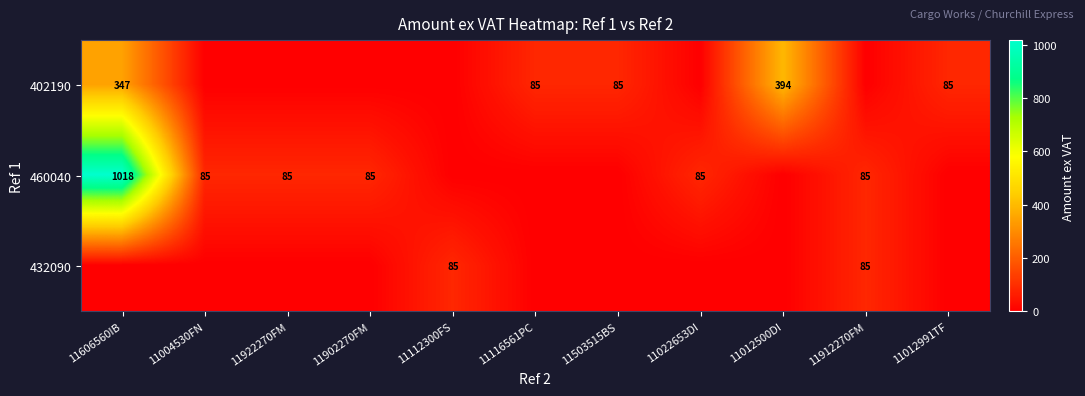

The 402190 series shows 85 at 11503515BS. True or false?

True